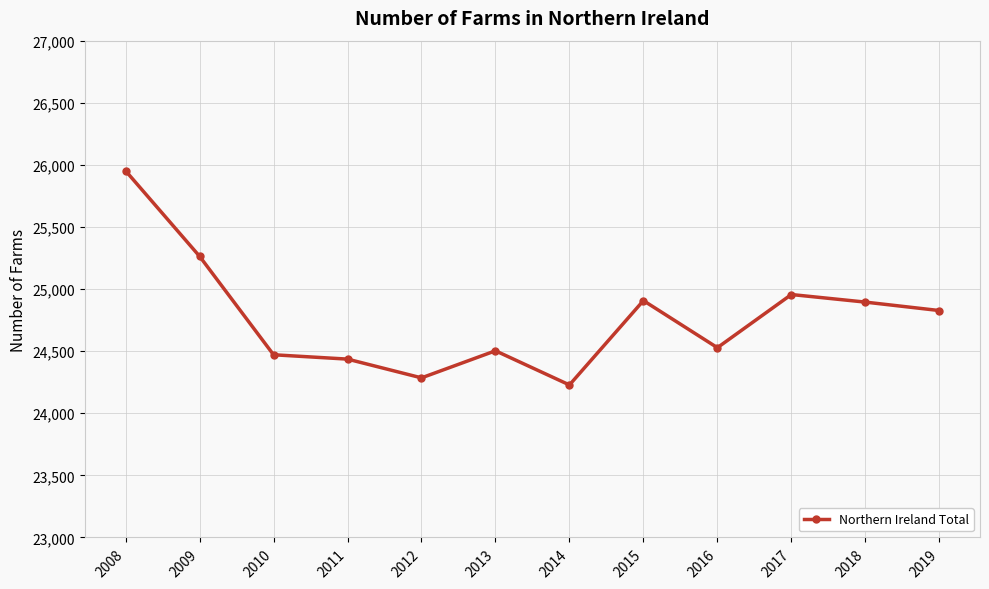

What is the change in value from 2011 to 2017?

+520